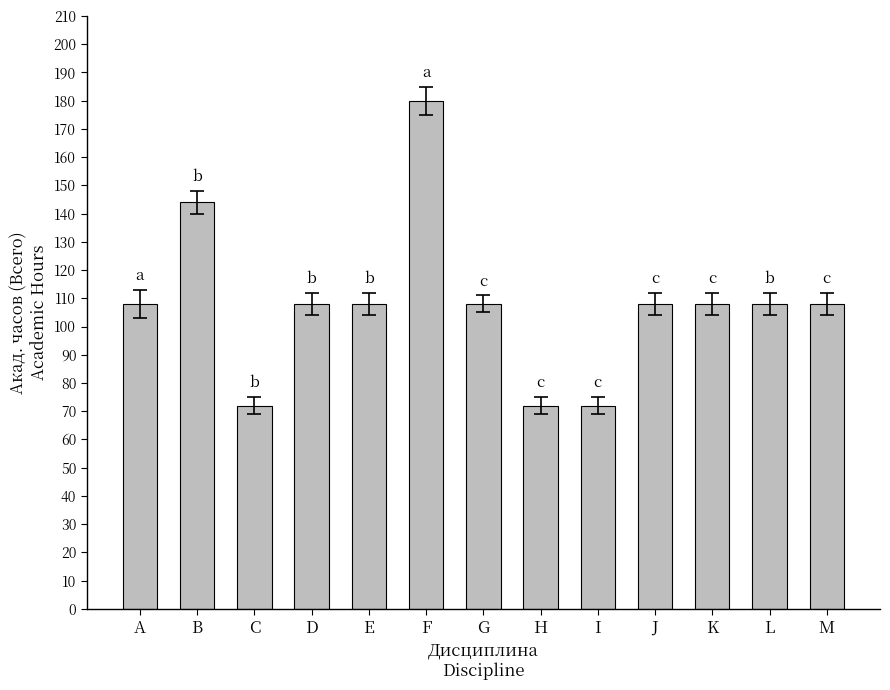

Read the value at K.

108